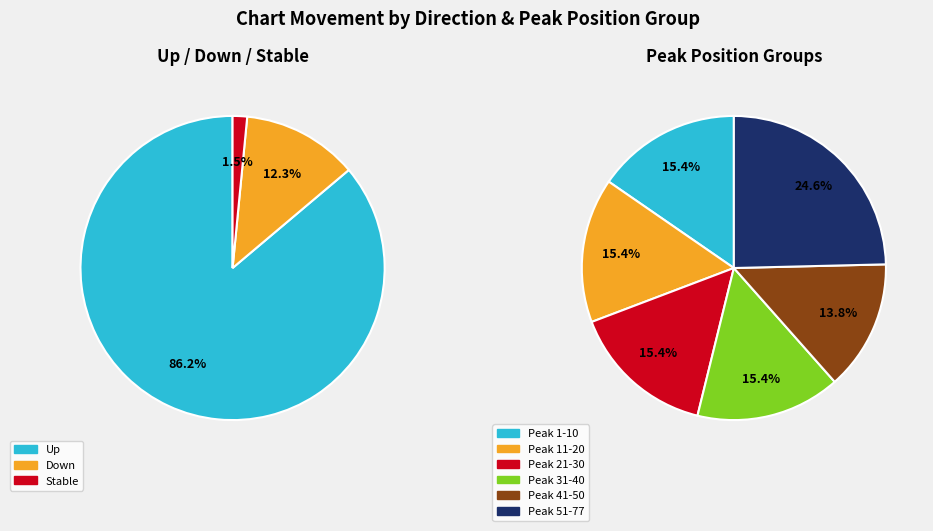

Which slice is the largest?

up